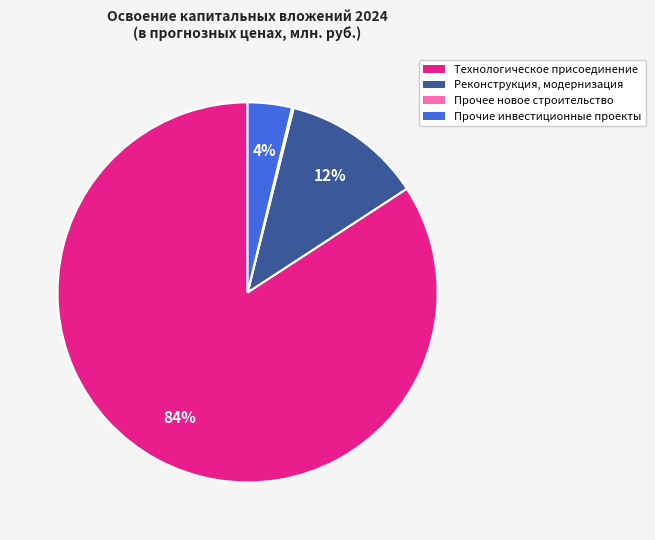

True or false: Технологическое присоединение accounts for 84% of the total.

True